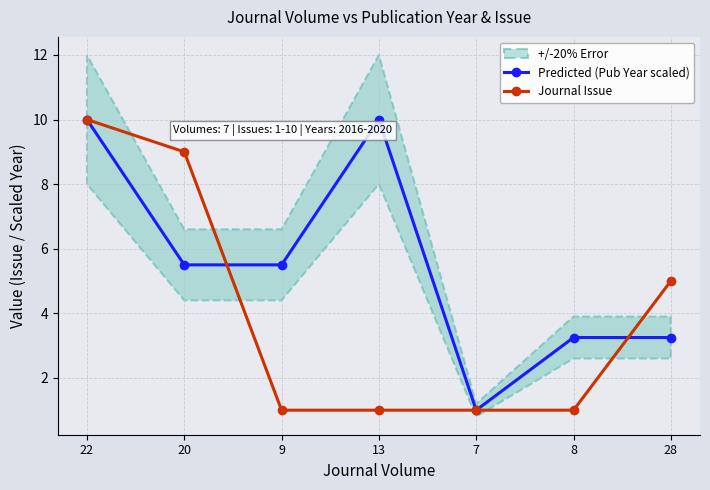

What is the difference between the maximum and minimum values in the Predicted (Pub Year scaled) series?

9.0